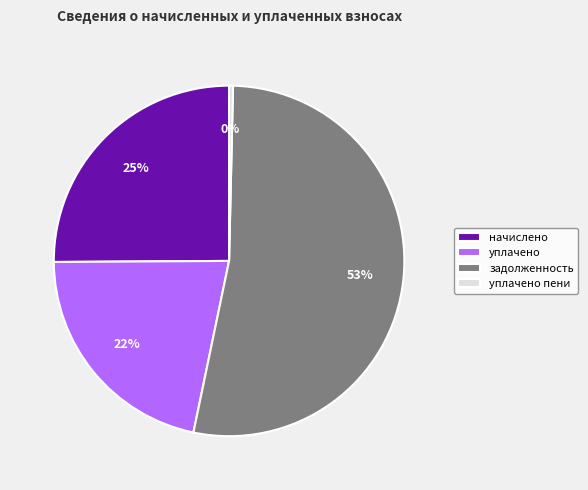

True or false: начислено accounts for 25% of the total.

True